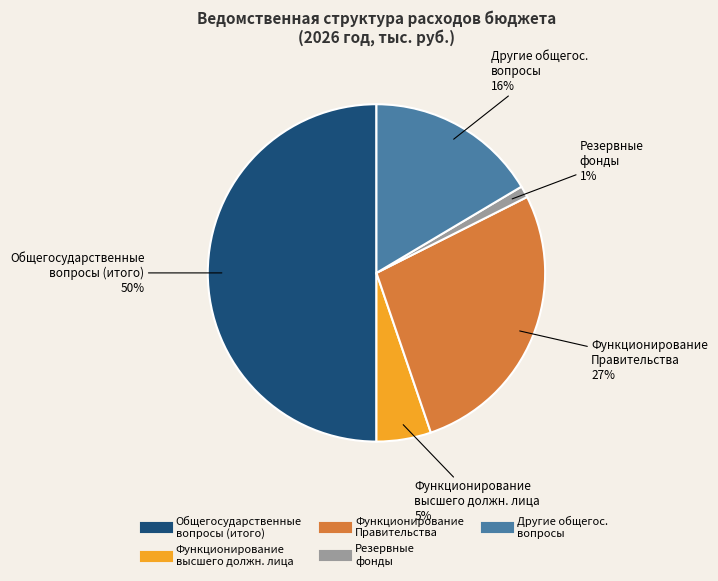

To the nearest percent, what is the average slice percentage?

20%